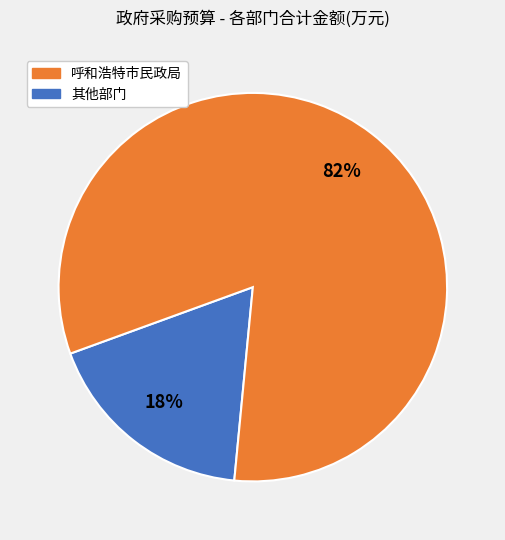

Is there a majority slice in this chart?

Yes